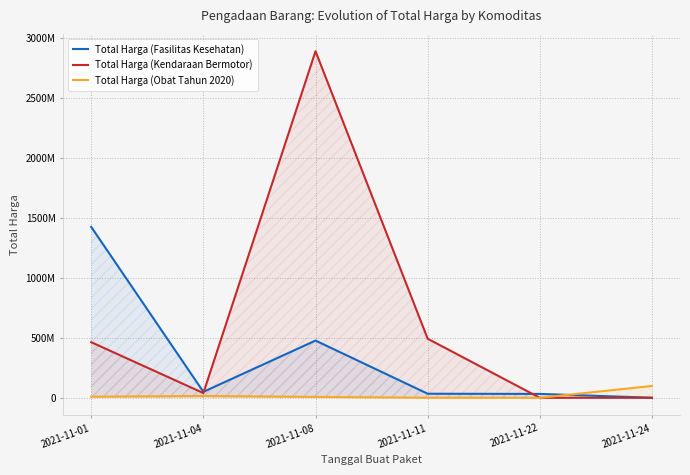

Where is Total Harga (Fasilitas Kesehatan) nearest to the value 713222887?

2021-11-08